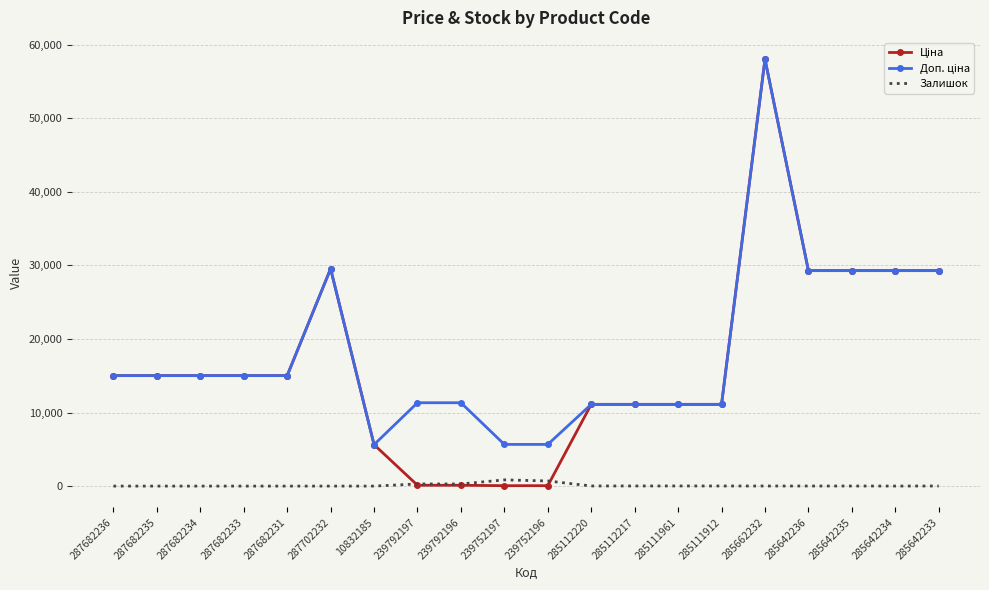

At which category is the sum across all series the highest?

285662232